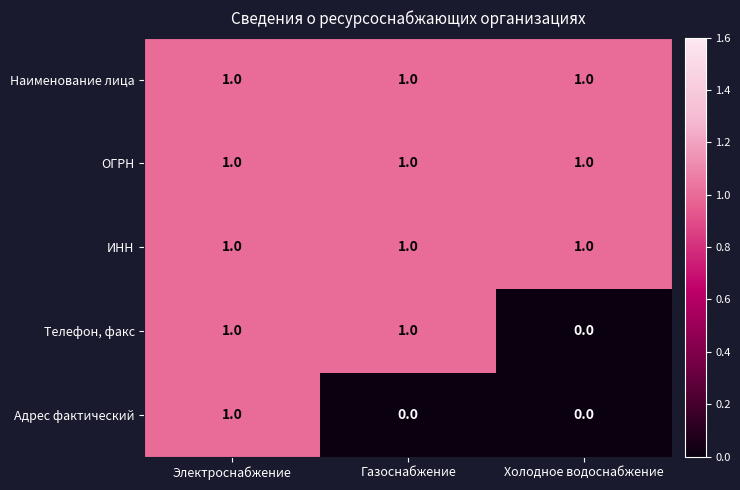

What is the spread (max minus min) of values at Газоснабжение?

1